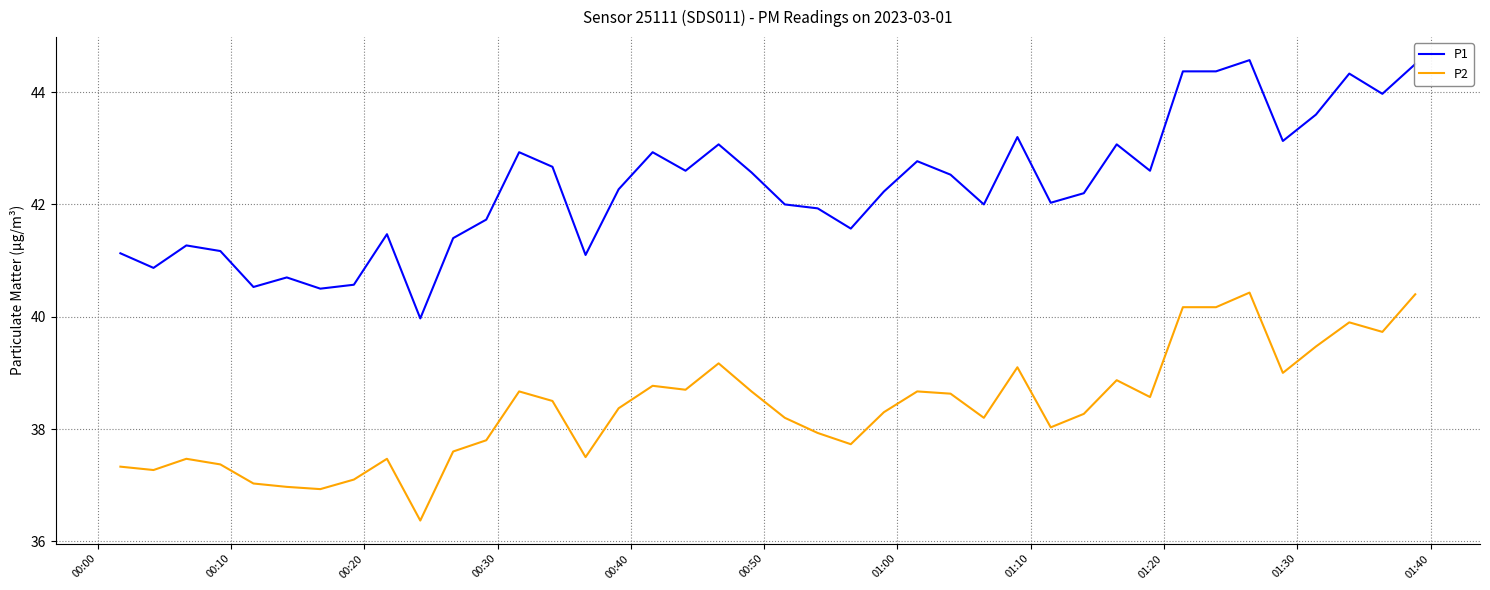

True or false: P2 and P1 cross at least once.

False